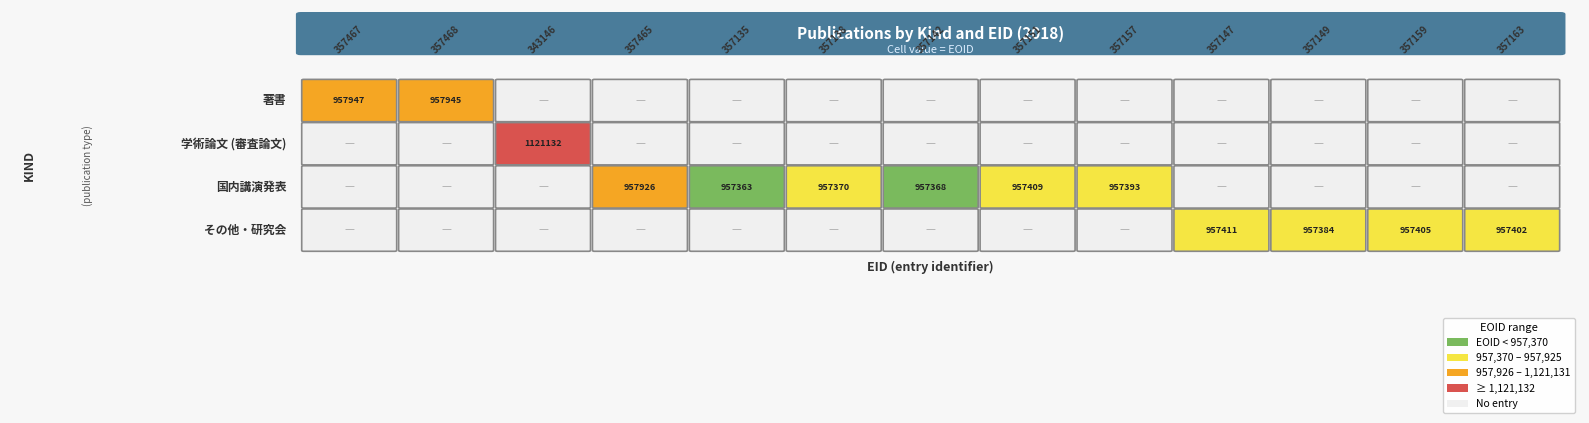

Which label corresponds to the smallest value in the chart?

国内講演発表